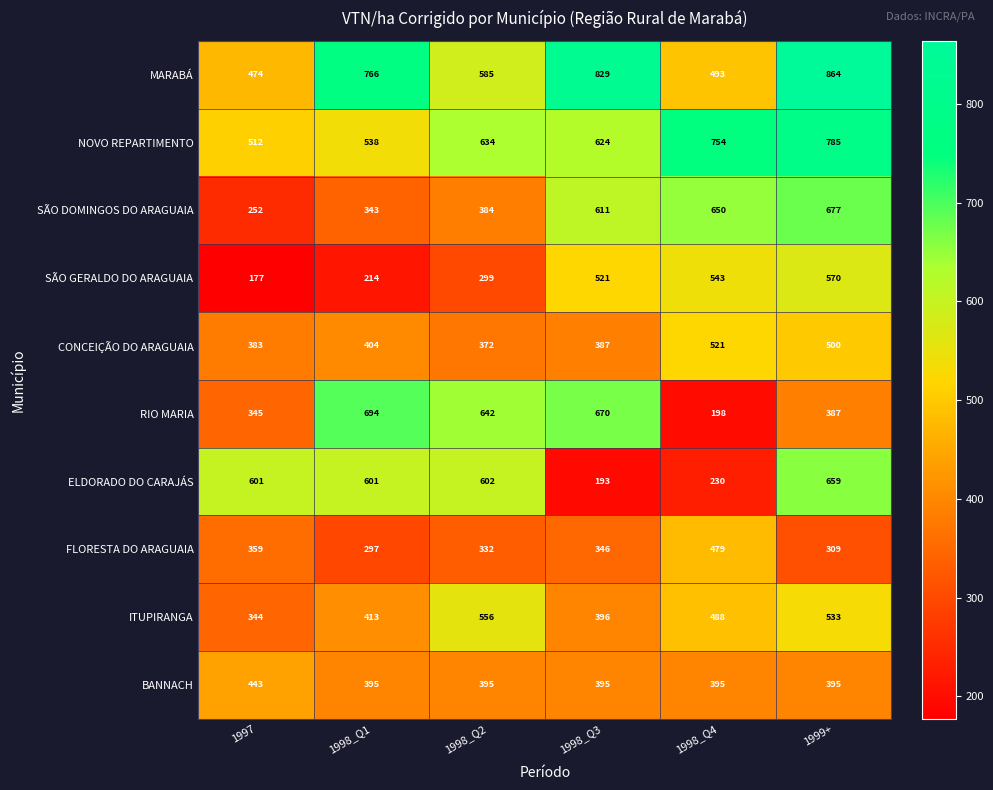

Which label corresponds to the smallest value in the chart?

1997